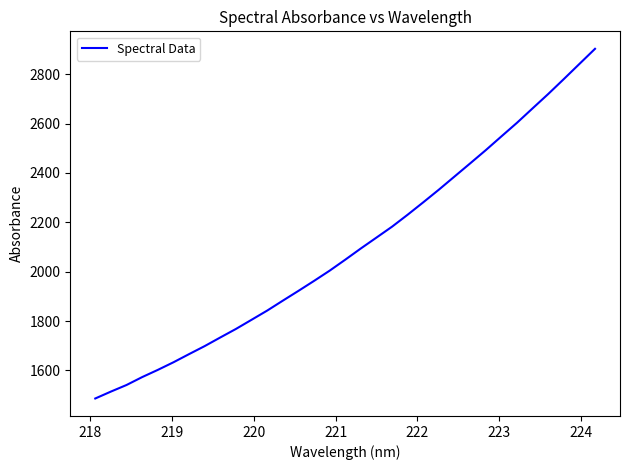

What is the smallest value displayed?

1486.3